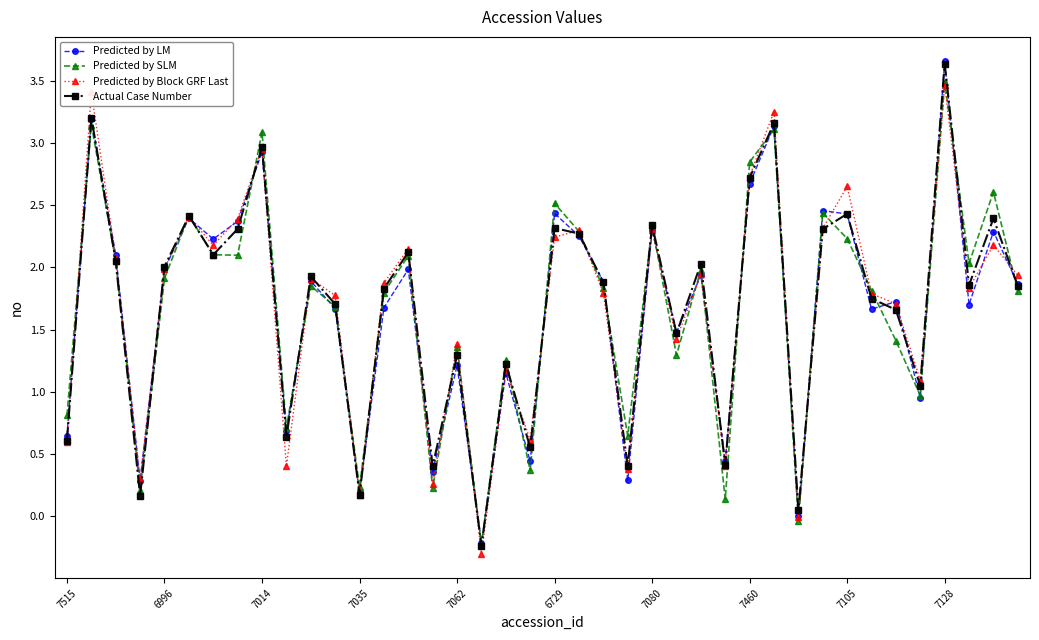

True or false: Actual Case Number has more than 1 interior local peaks.

True